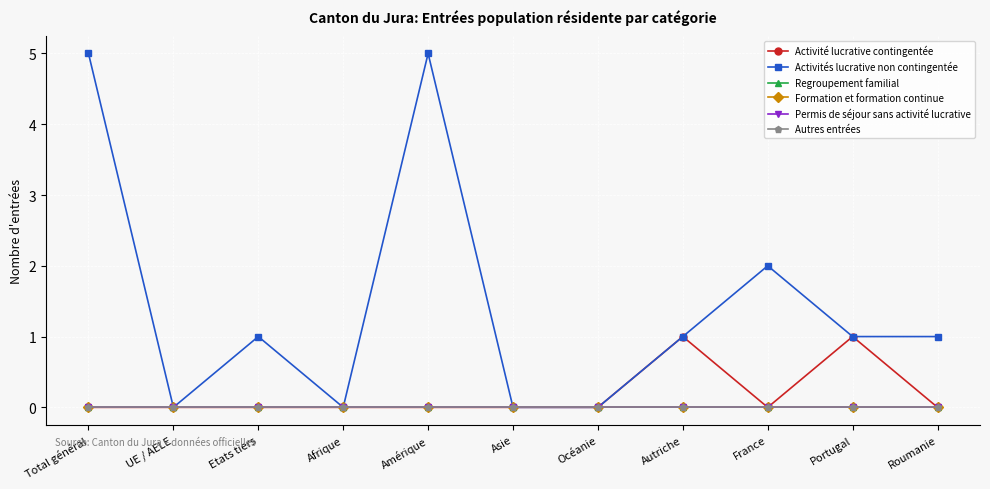

How many positive values does the Activités lucrative non contingentée series have?

7